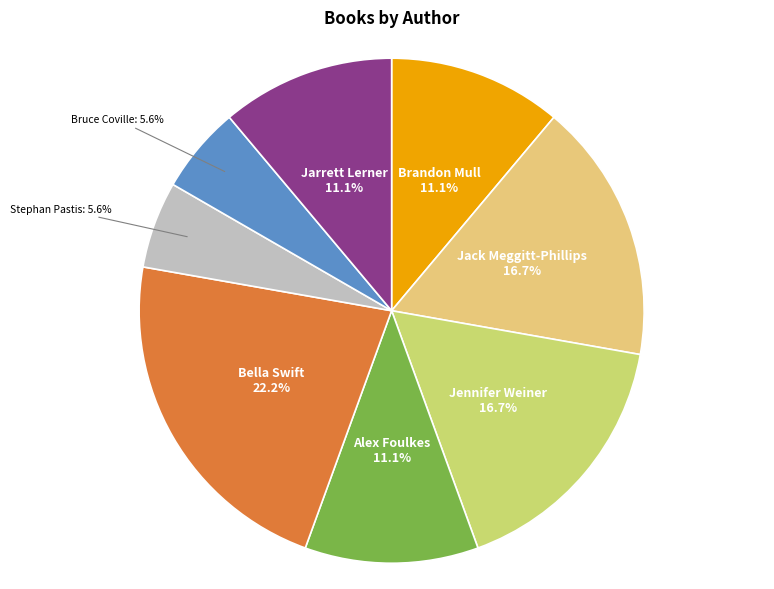

How much of the chart is everything except Alex Foulkes?

88.9%